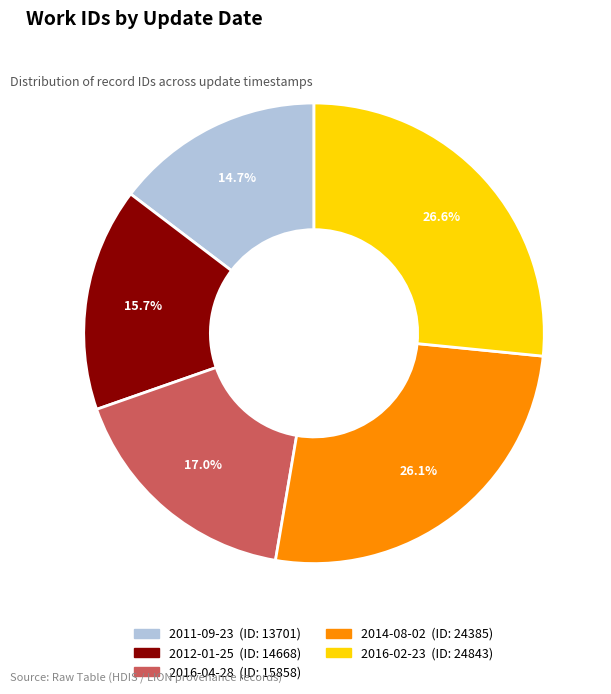

Which category has the smallest portion of the pie?

2011-09-23